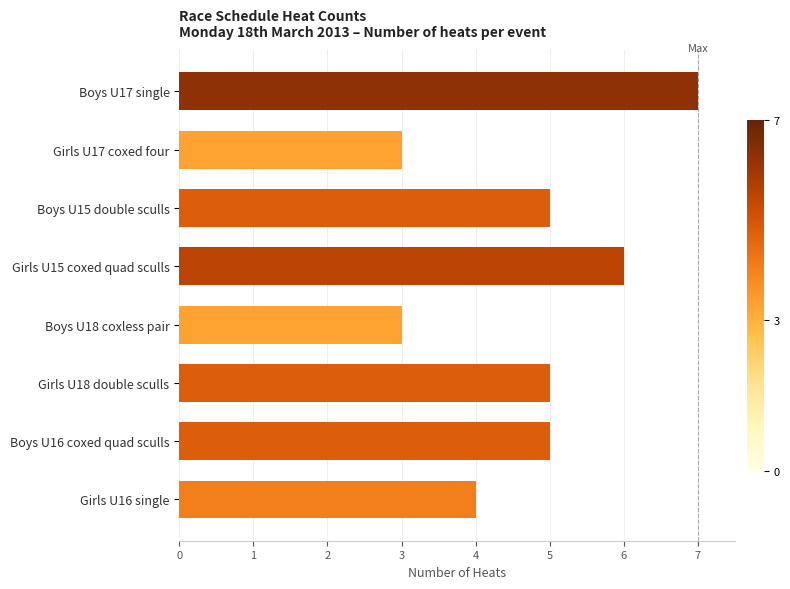

Reading bottom to top, what are all the values shown in this chart?

4	5	5	3	6	5	3	7